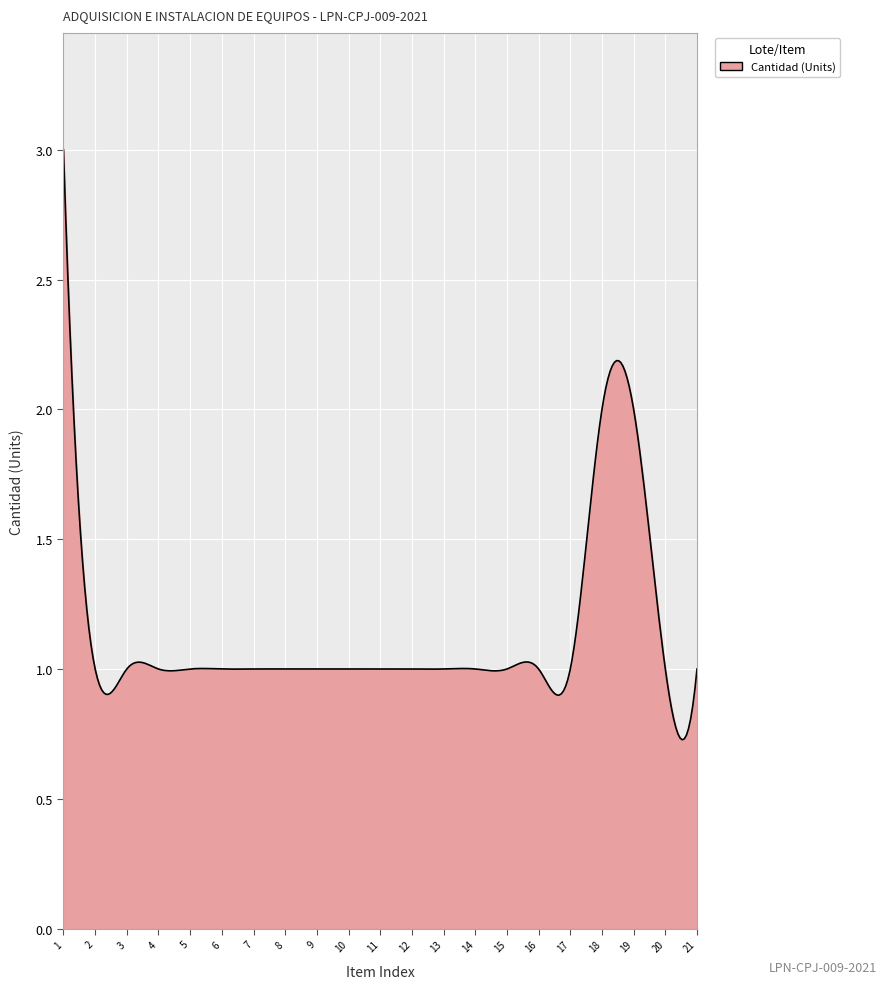

What is the difference between the maximum and minimum values?

2.3